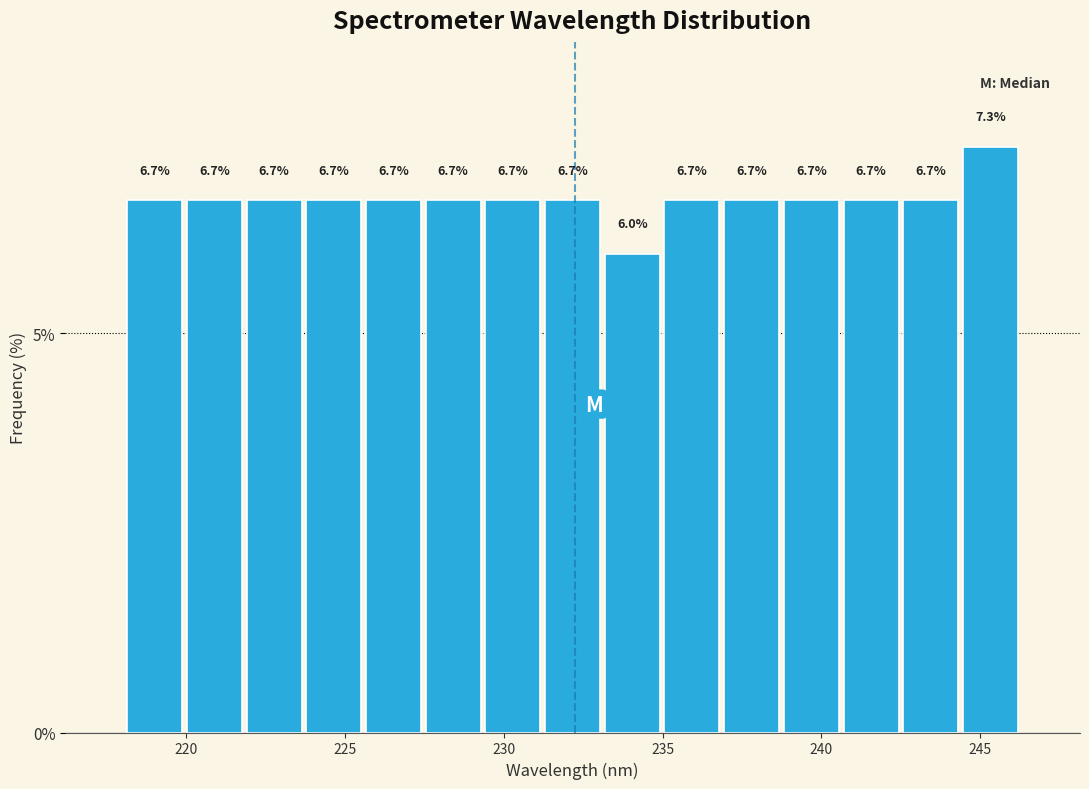

Read against the x-axis, roughly where is the centre of the tallest bar?

245.5